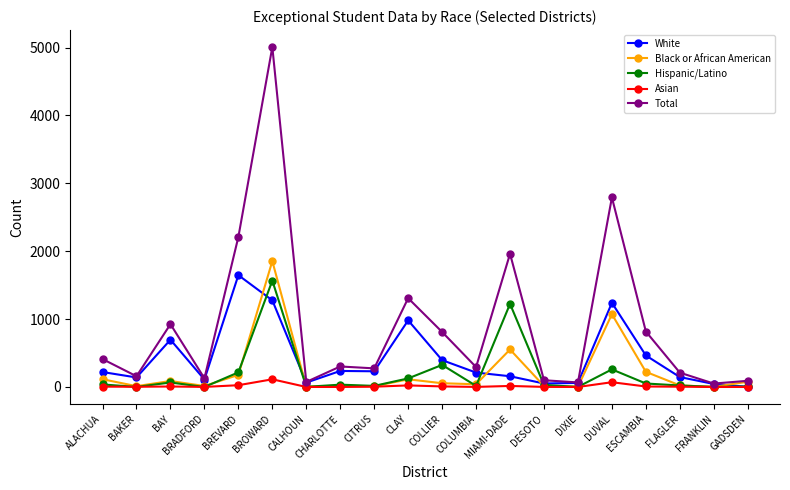

True or false: Hispanic/Latino has more than 1 interior local peaks.

True